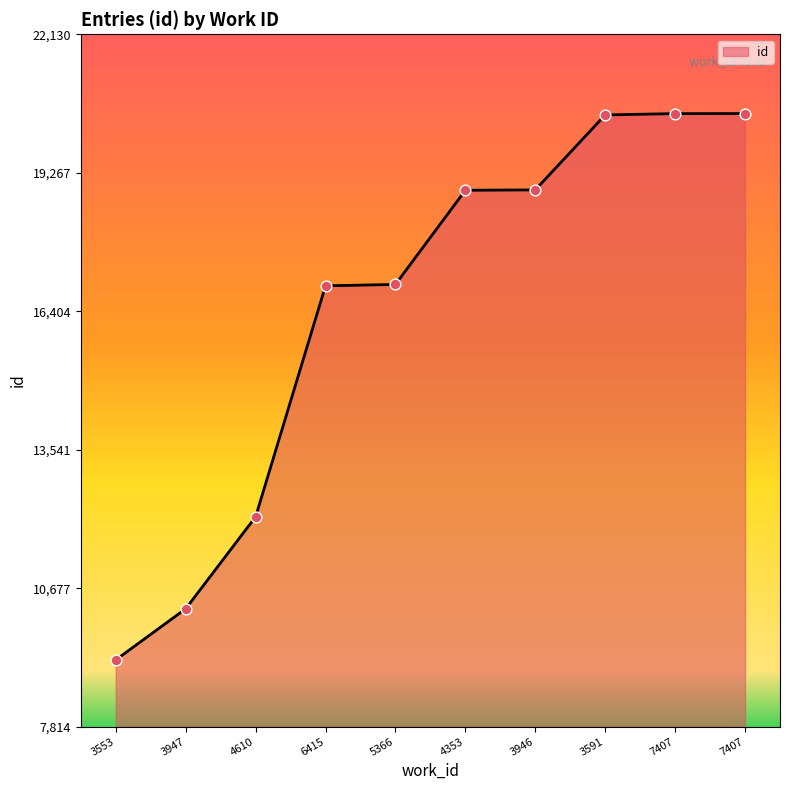

How many lines are shown in the chart?

1